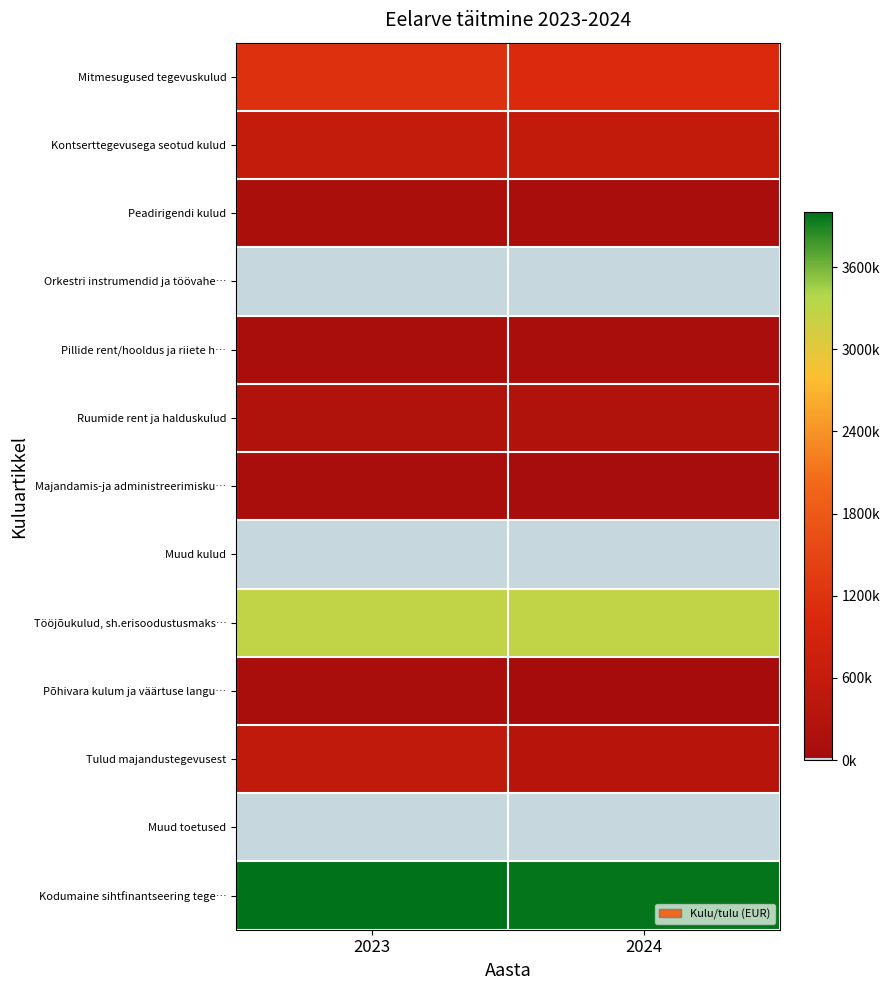

Between 2023 and 2024, which series saw the biggest shift?

Tulud majandustegevusest